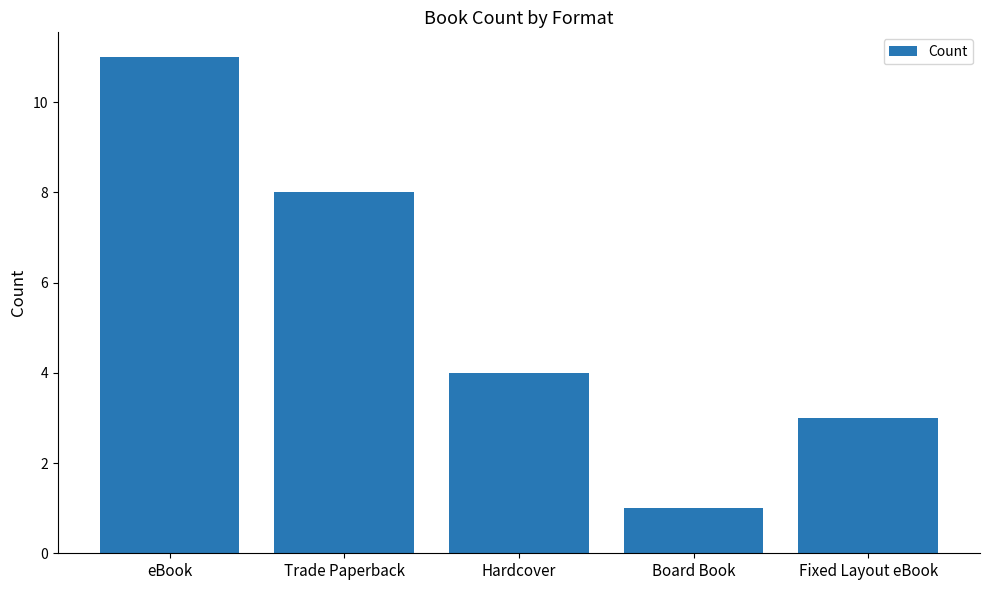

What is the sum of all values?

27